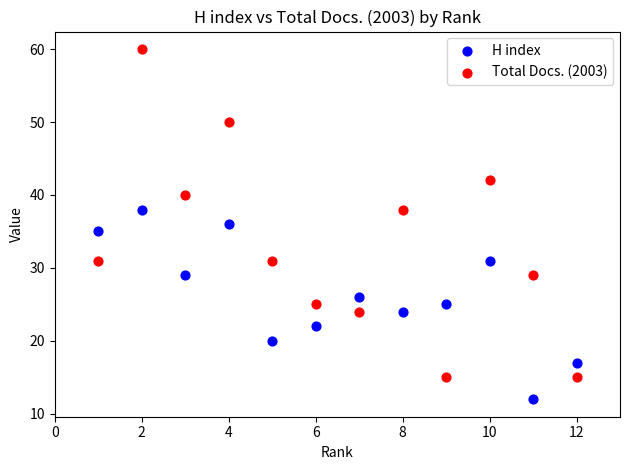

What are all the series names shown in the legend?

H index, Total Docs. (2003)